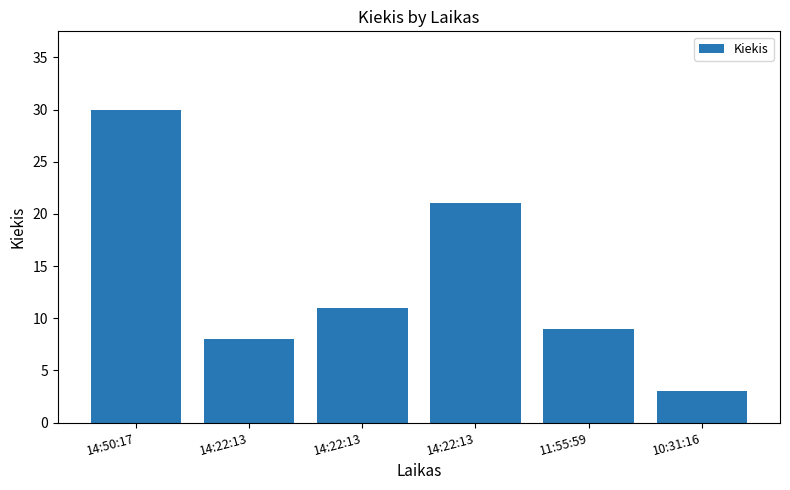

What is the greatest value displayed?

30